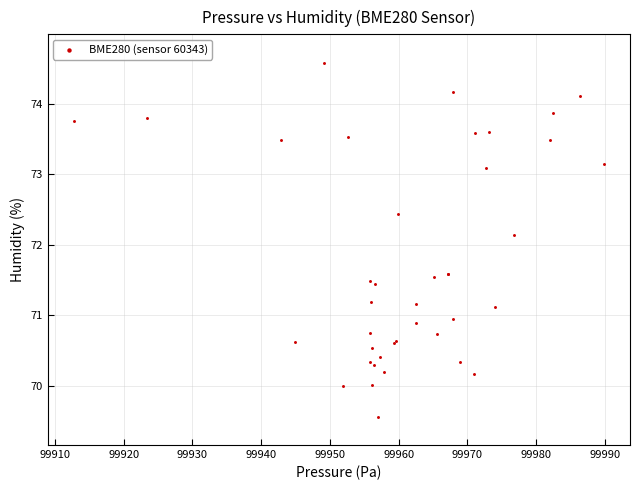

What Y value in the scatter plot is closest to 72?

72.1